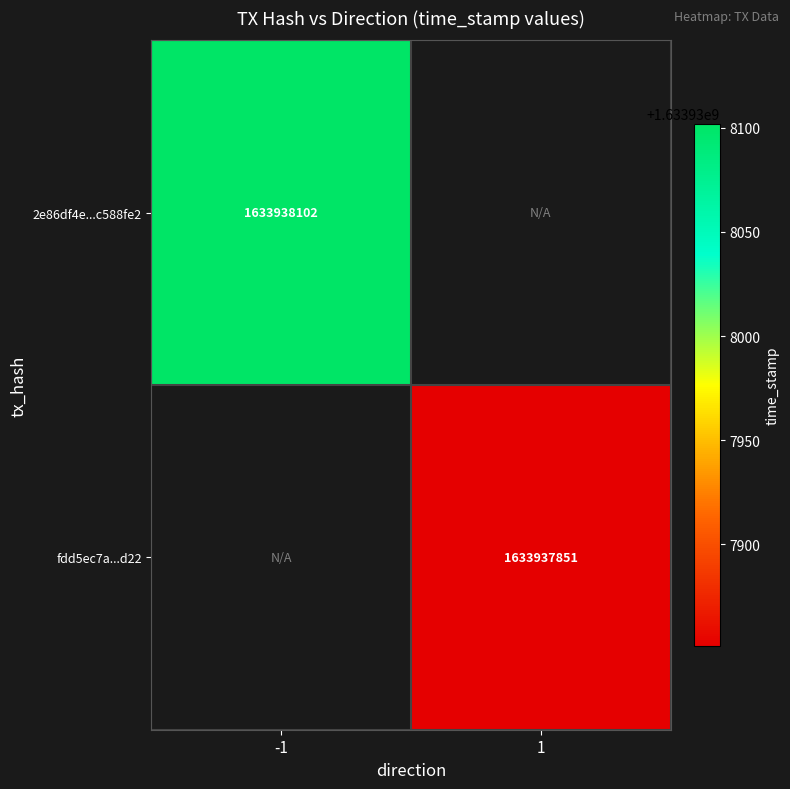

True or false: 2e86df4e...c588fe2 has a value of 1633938102 at -1.

True